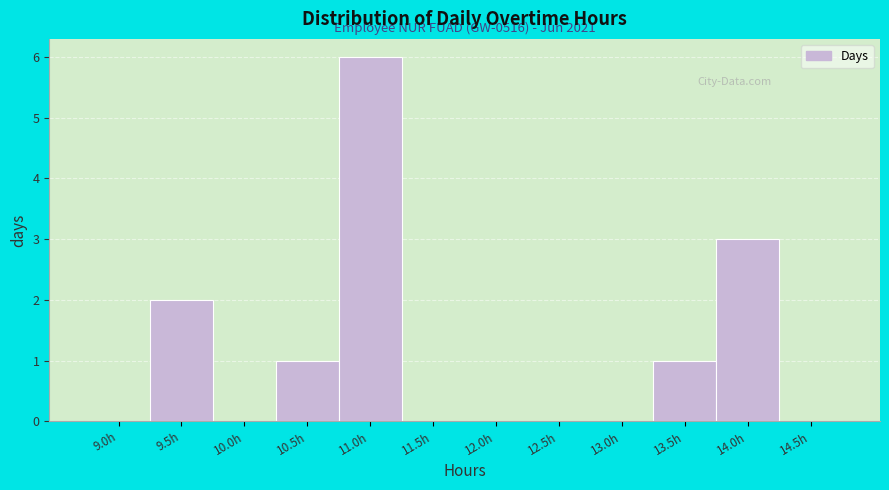

Reading right to left, transcribe all the data shown in this chart.

14.5h=0	14.0h=3	13.5h=1	13.0h=0	12.5h=0	12.0h=0	11.5h=0	11.0h=6	10.5h=1	10.0h=0	9.5h=2	9.0h=0